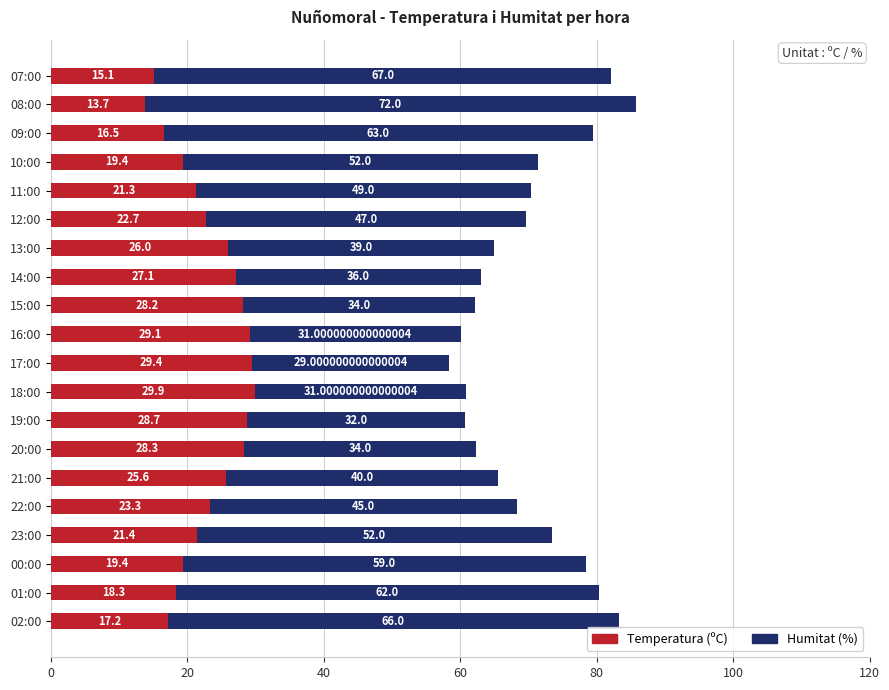

What is the total value across all series at 10:00?

71.4